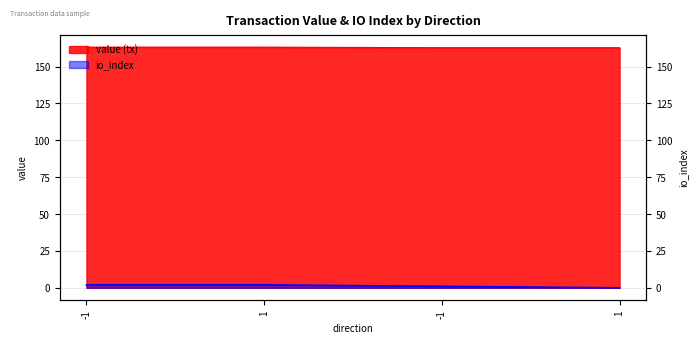

How many categories are shown in the chart?

4